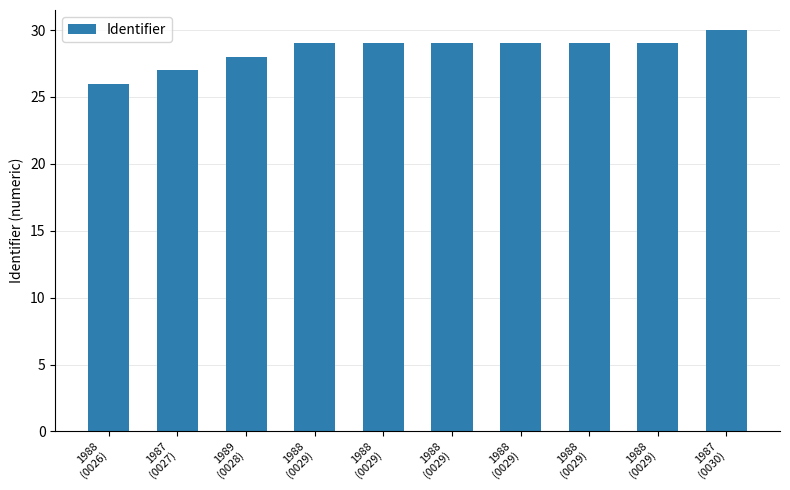

How many bars are there in total?

10